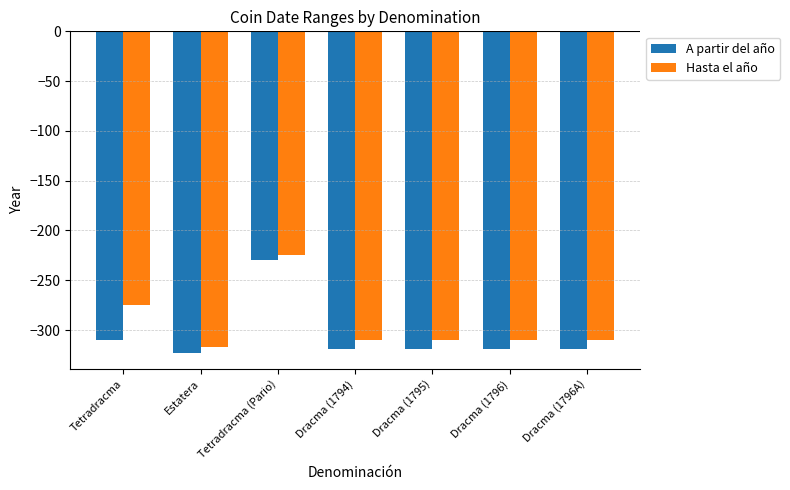

The A partir del año series shows -106 at Dracma (1794). True or false?

False